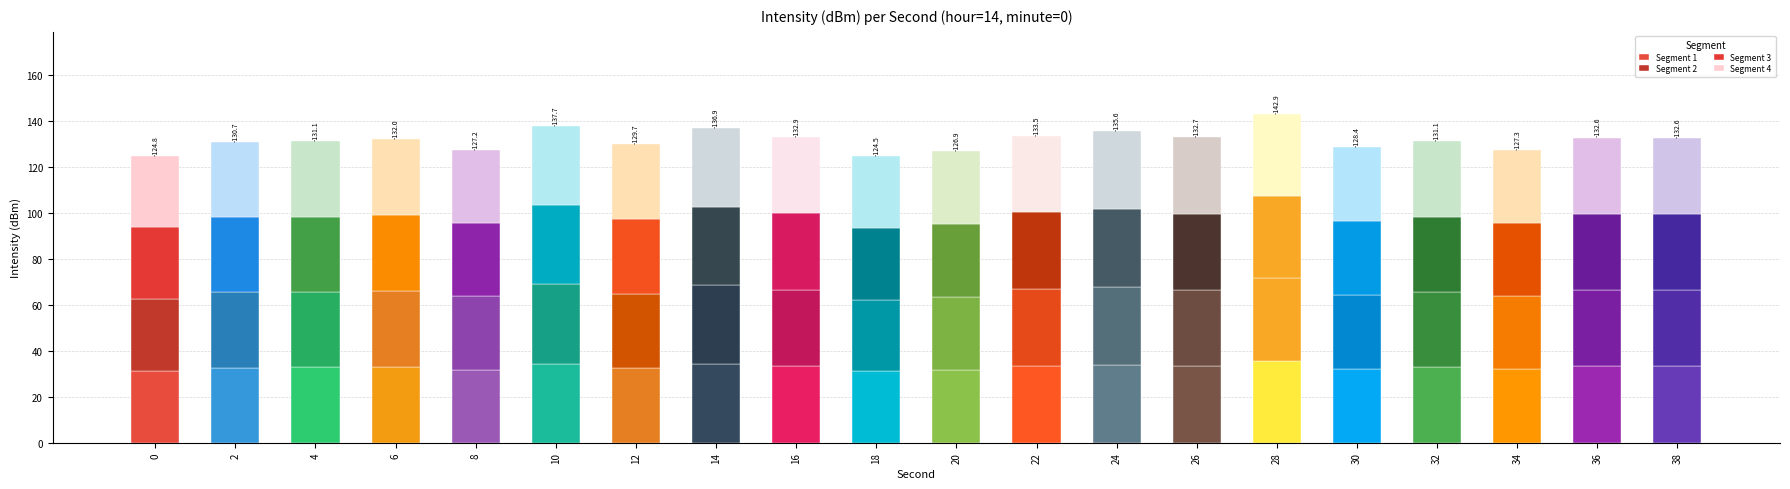

List the series in order of their peak value, highest first.

Segment 1, Segment 2, Segment 3, Segment 4